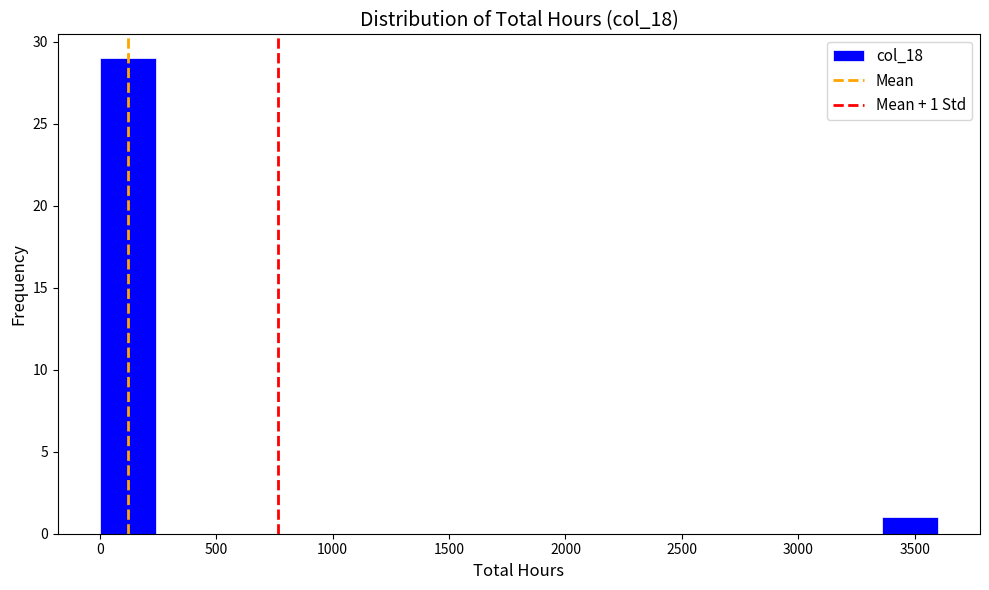

Over which range of the x-axis is the bar tallest?

0 to 240